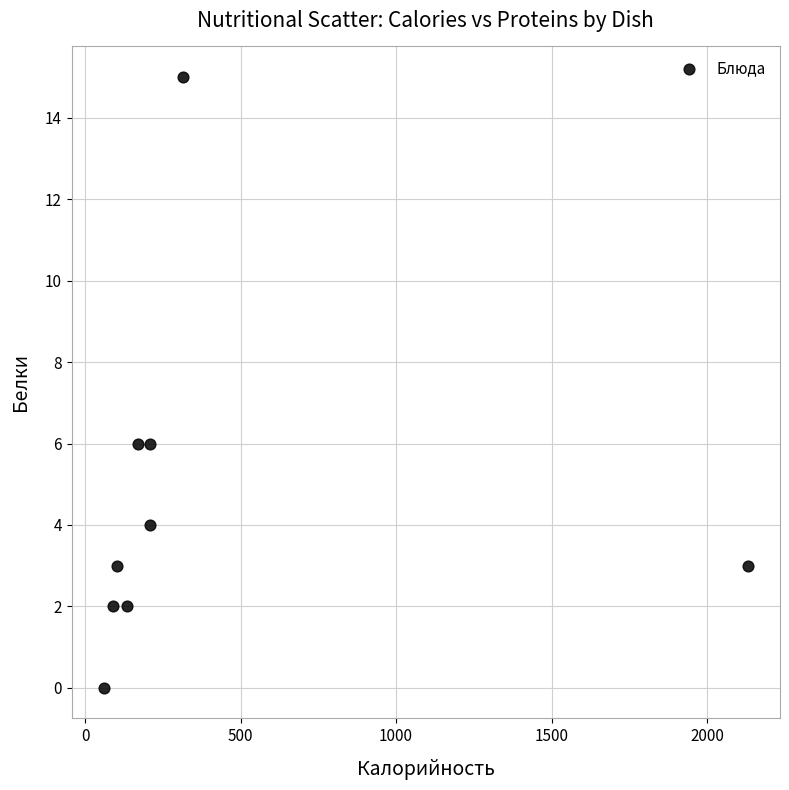

What is the range of X values (max minus min)?

2071